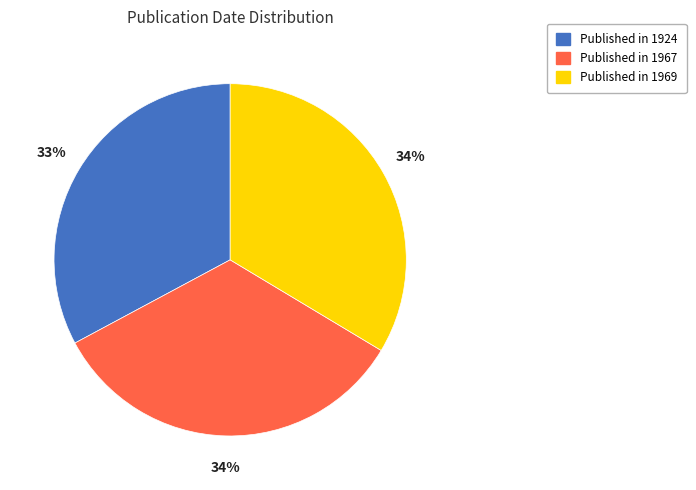

Is there any slice that represents more than half of the pie?

No